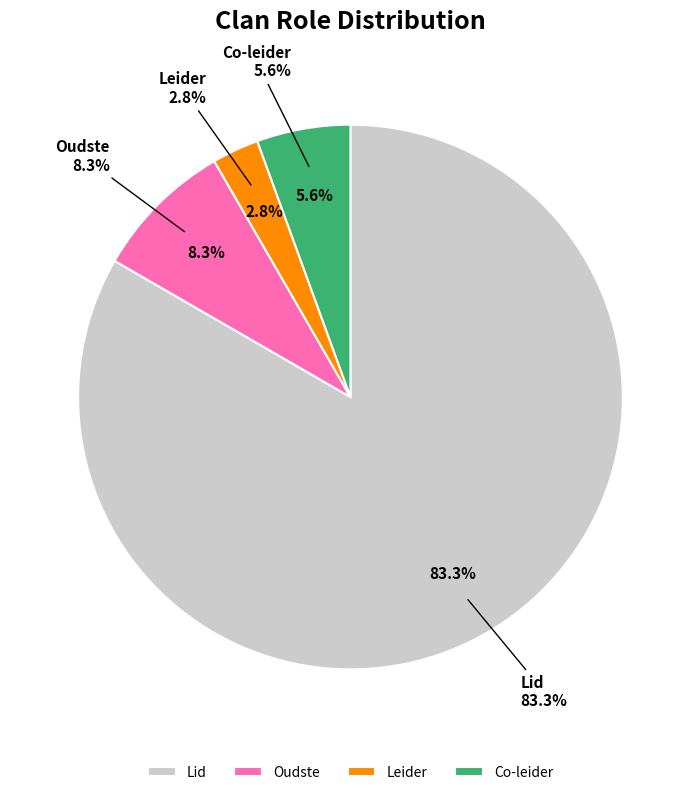

To the nearest percent, what percentage of the pie is Co-leider?

6%